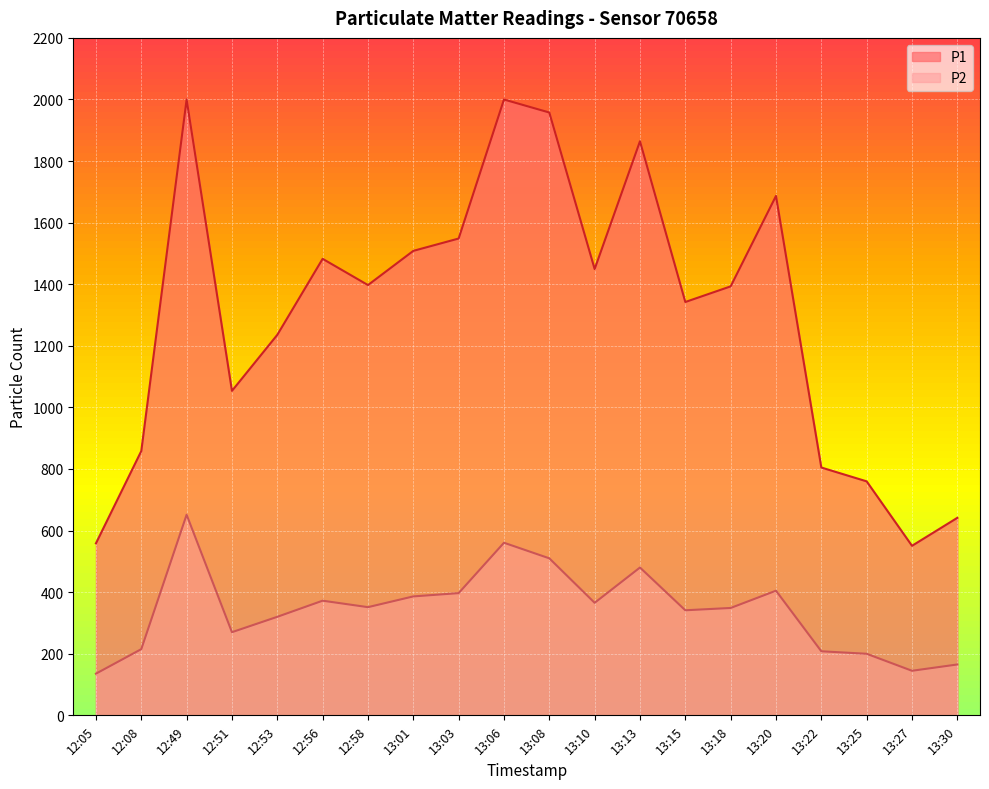

What is the value of the P1 point at the 19th from the left?

550.6